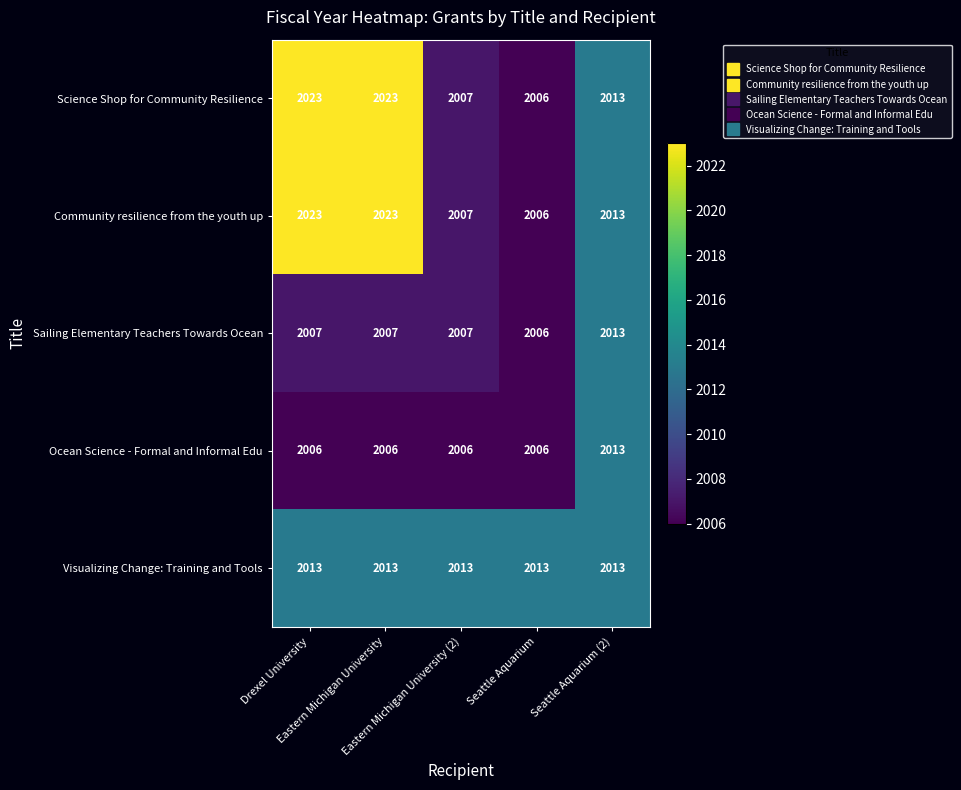

What is the difference between the maximum and minimum values in the Community resilience from the youth up series?

17